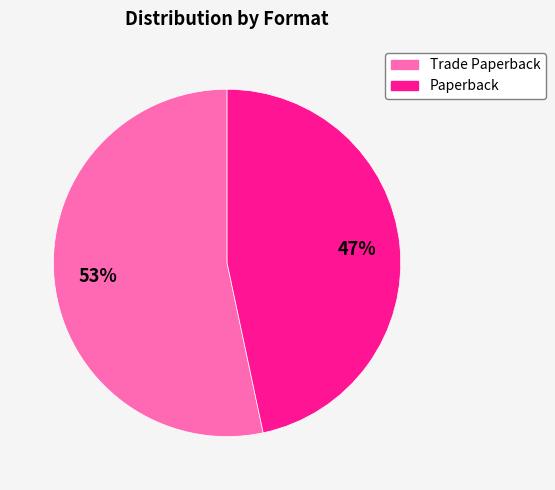

To the nearest percent, what portion does Trade Paperback represent?

53%